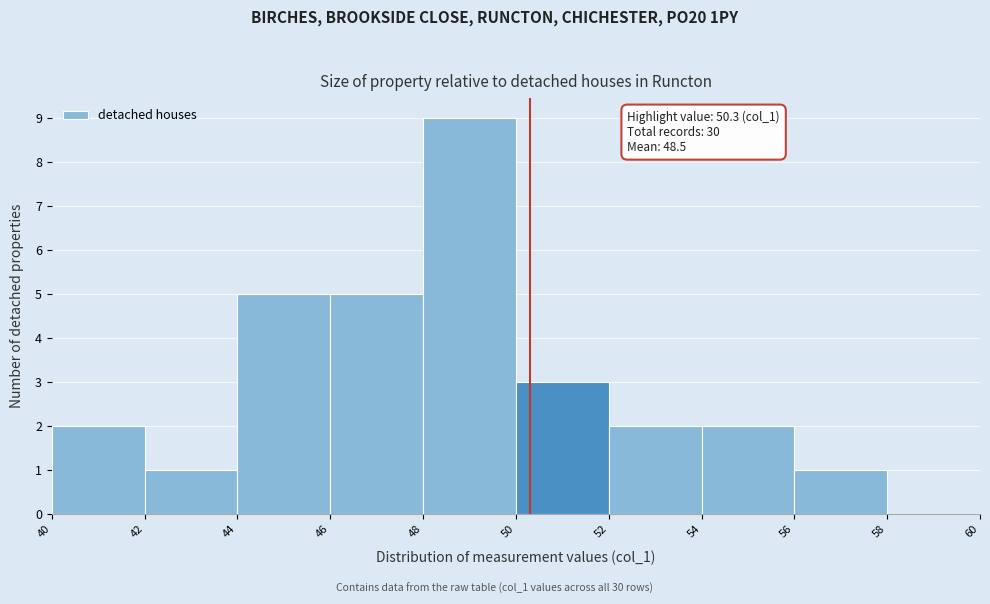

Over which range of the x-axis is the bar tallest?

48 to 50